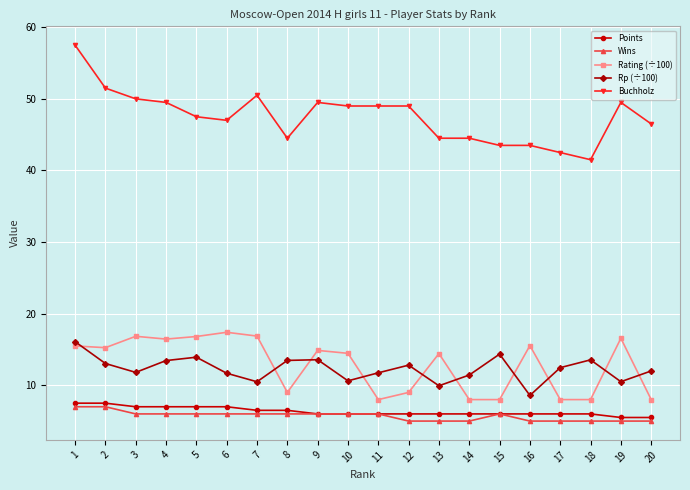

How many lines are shown in the chart?

5